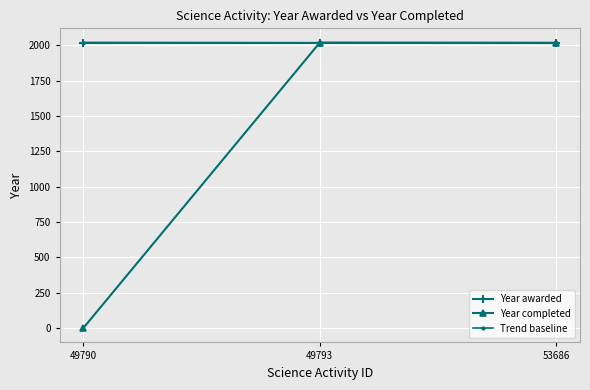

At how many categories does at least one series exceed 151?

3